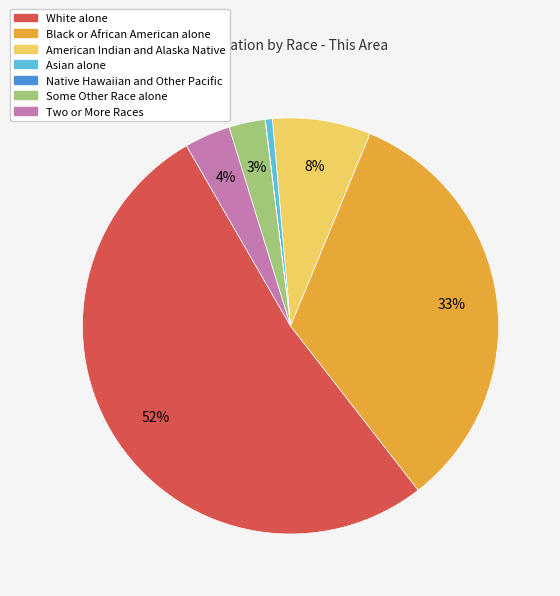

To the nearest percent, what is the combined percentage of Asian alone and Black or African American alone?

34%